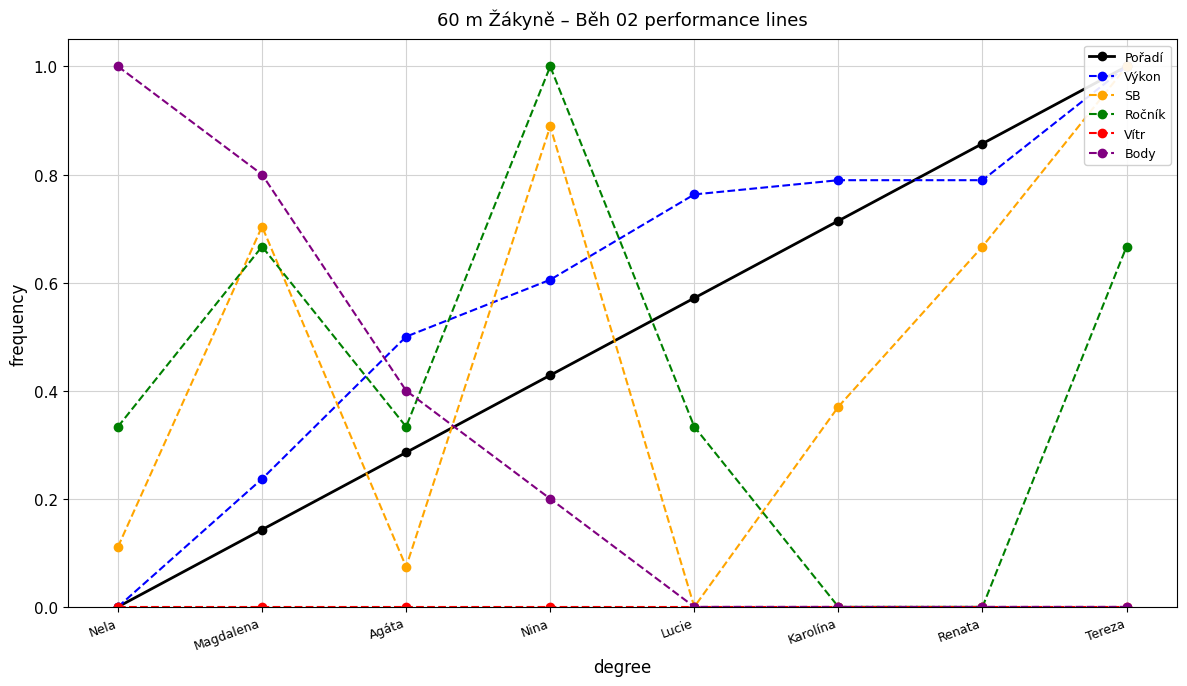

What is the total value across all series at Tereza?

3.7